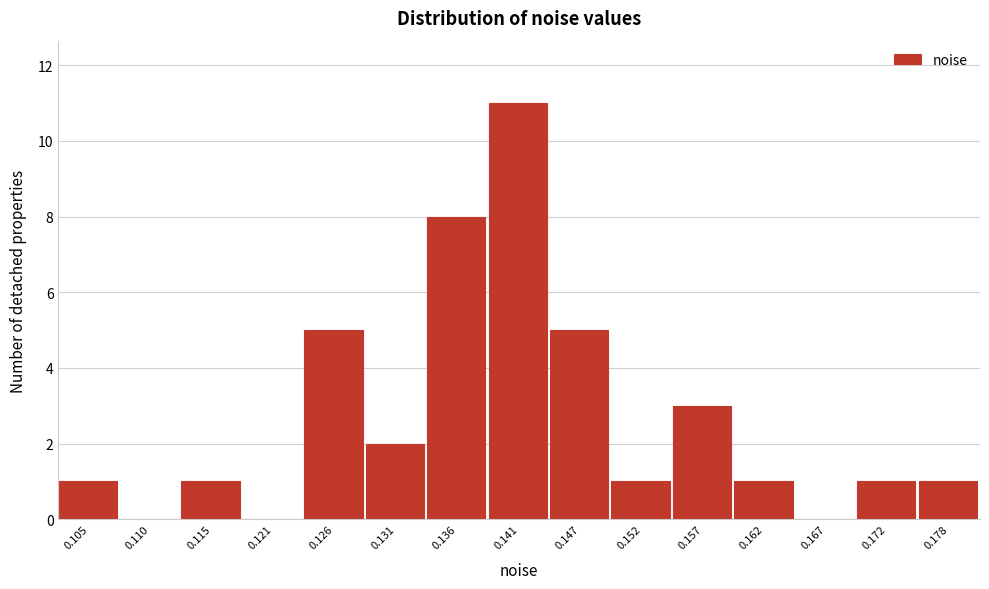

Reading left to right, what are all the values shown in this chart?

0.105=1	0.110=0	0.115=1	0.121=0	0.126=5	0.131=2	0.136=8	0.141=11	0.147=5	0.152=1	0.157=3	0.162=1	0.167=0	0.172=1	0.178=1